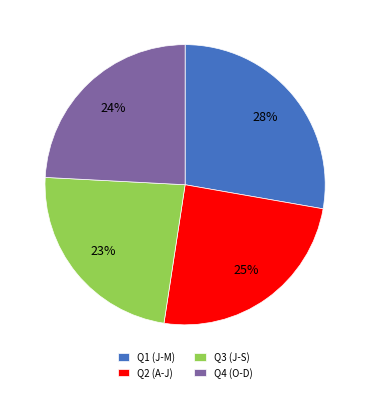

Count the number of slices in the pie.

4